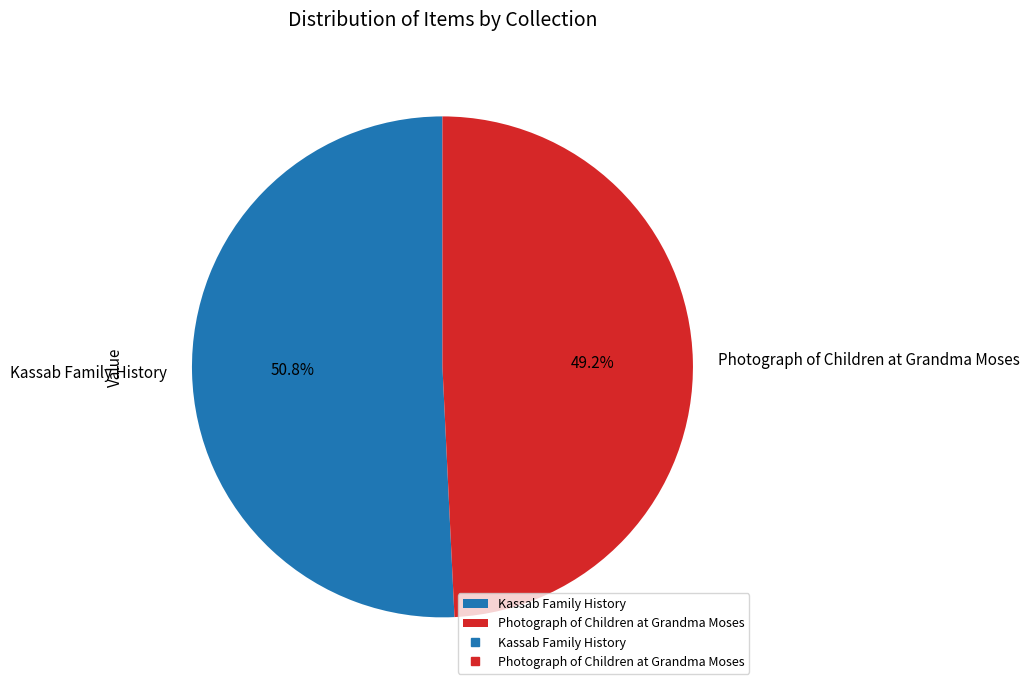

How much of the chart is everything except Photograph of Children at Grandma Moses?

50.8%